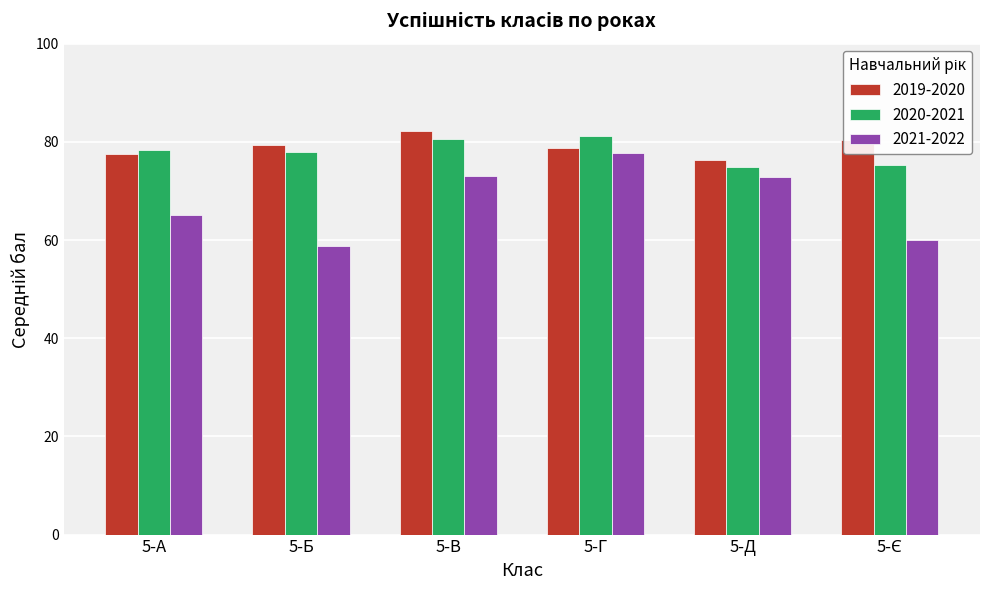

The value of 2021-2022 at 5-Г is 77.7. True or false?

True